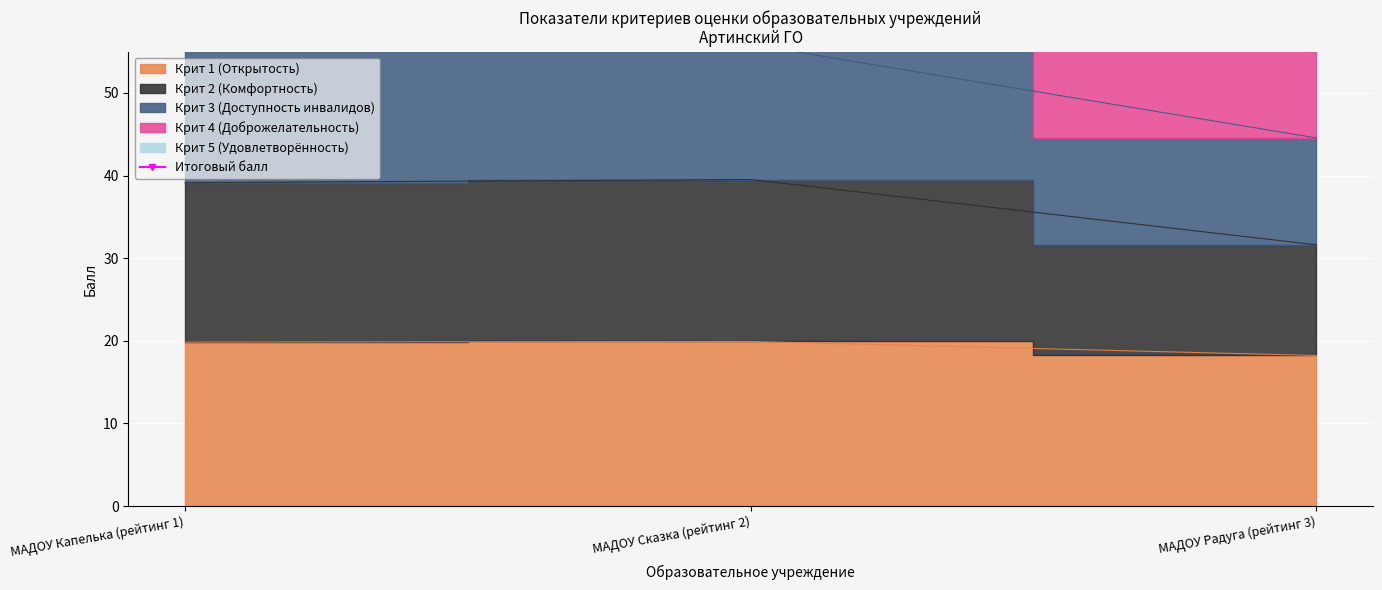

Does the chart display data point markers on the line(s)?

No